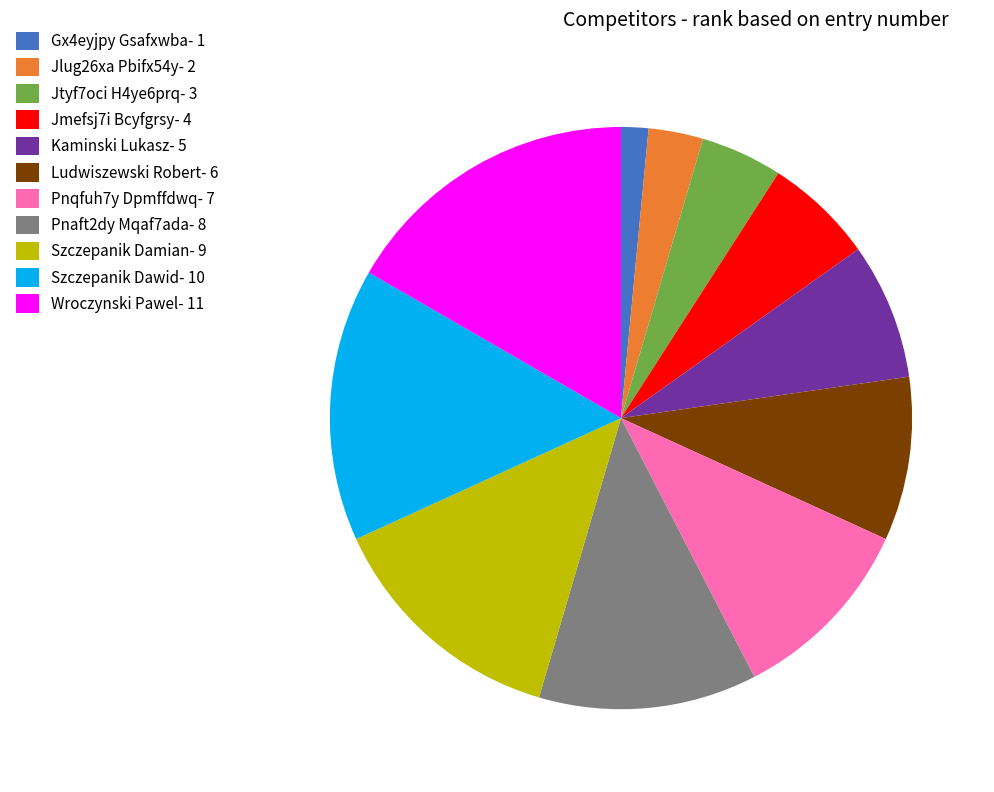

True or false: Szczepanik Dawid accounts for 15% of the total.

True